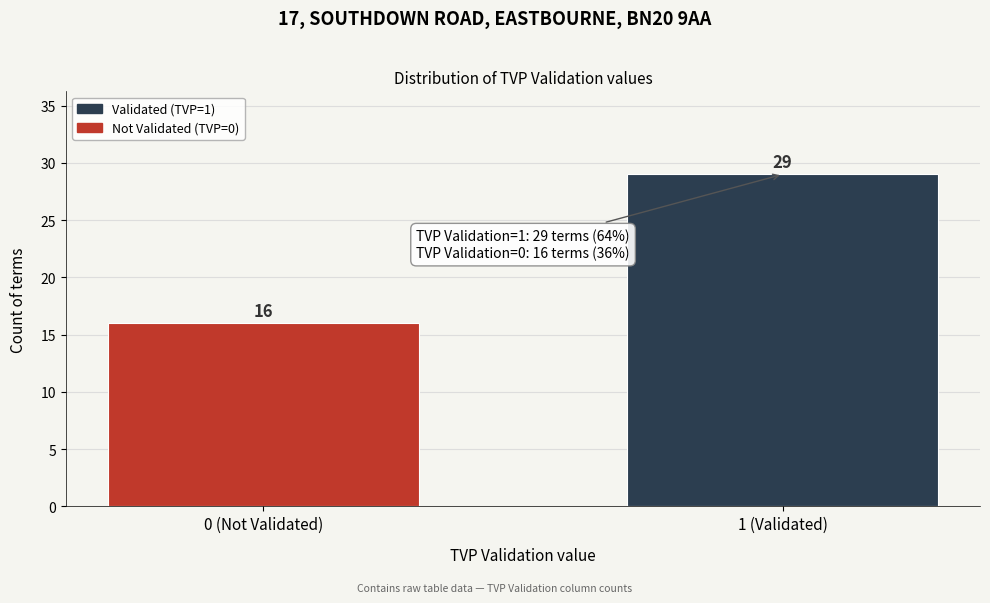

Reading left to right, transcribe all the data shown in this chart.

0 (Not Validated)=16	1 (Validated)=29